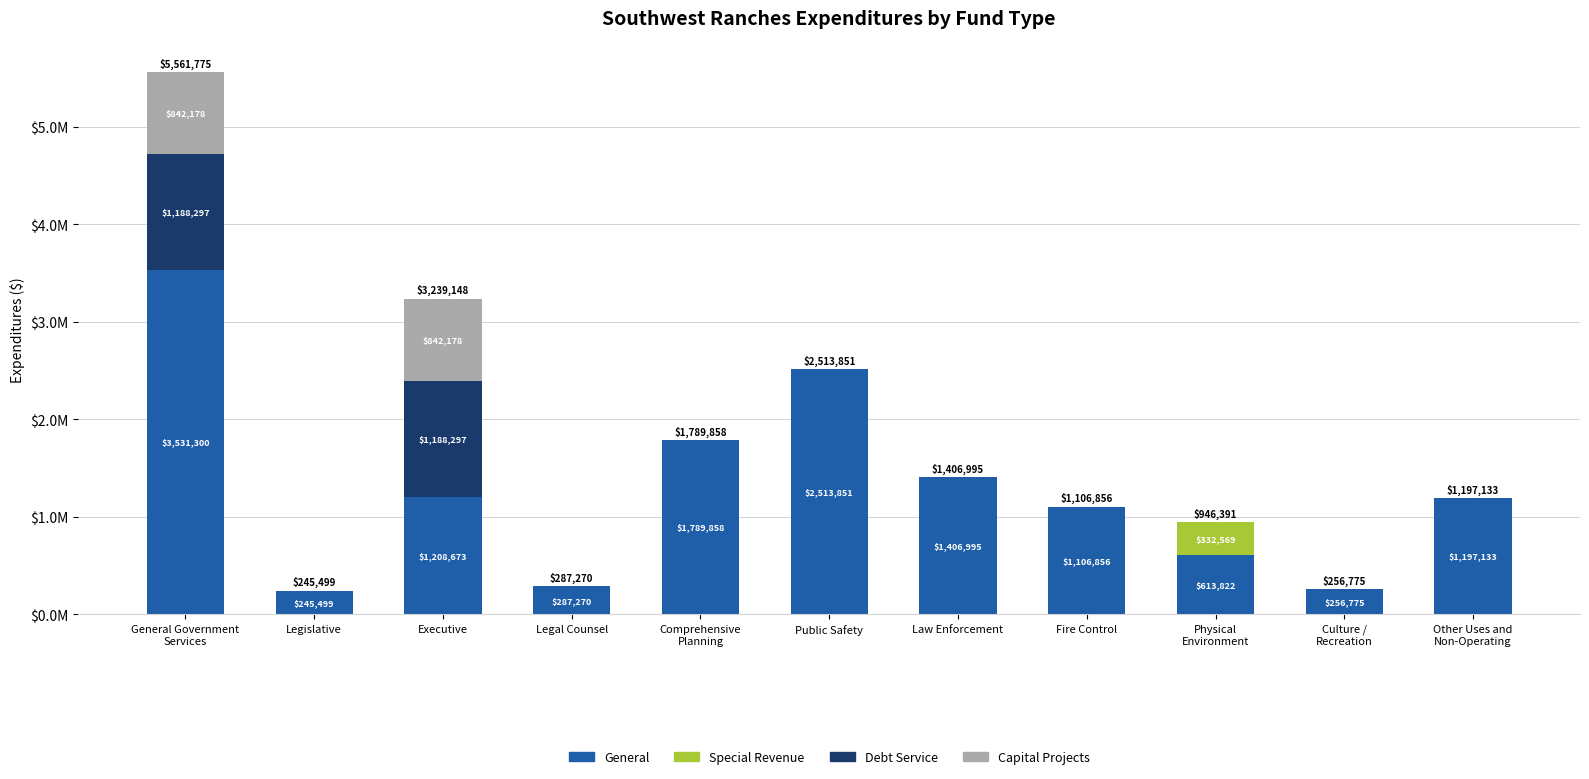

At which label is Capital Projects closest to 421089?

General Government
Services